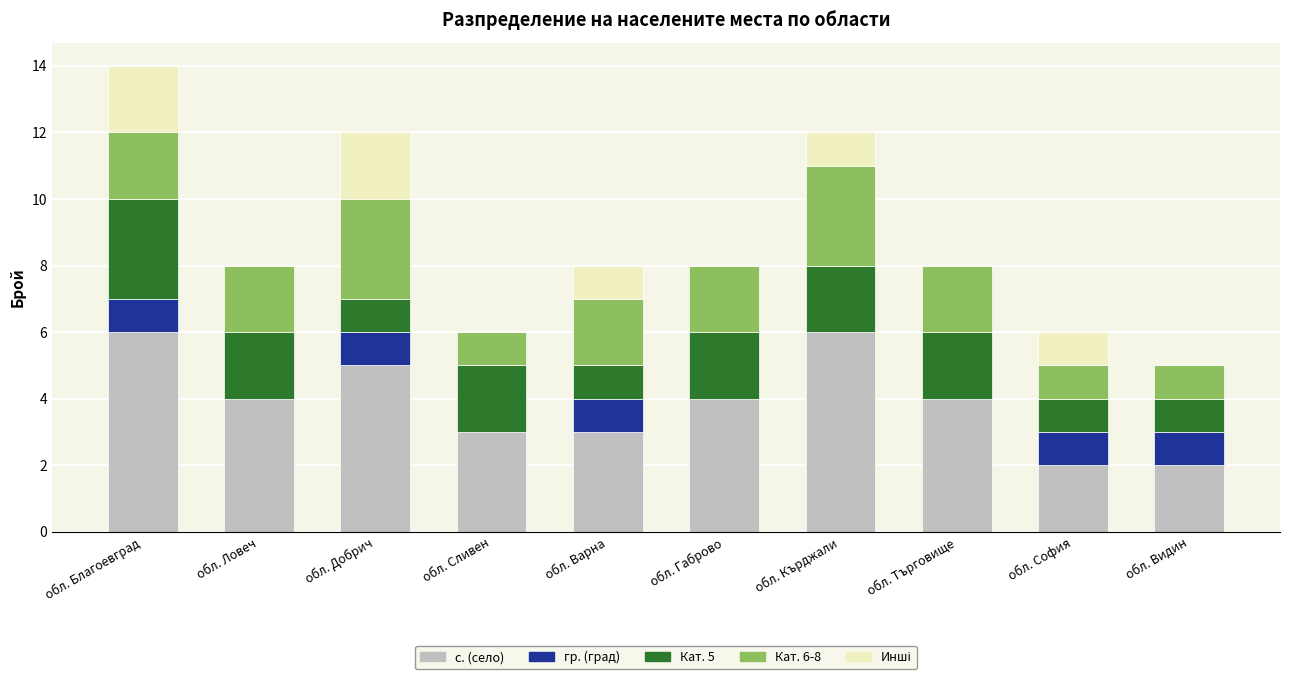

What is the total value across all series at обл. София?

6